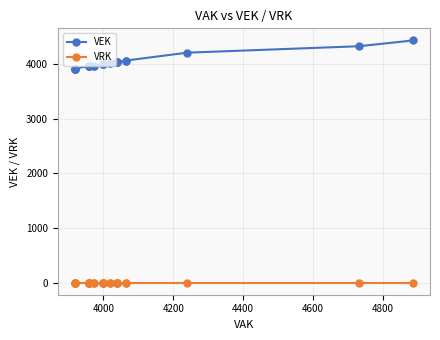

True or false: VEK has more than 0 interior local peaks.

False